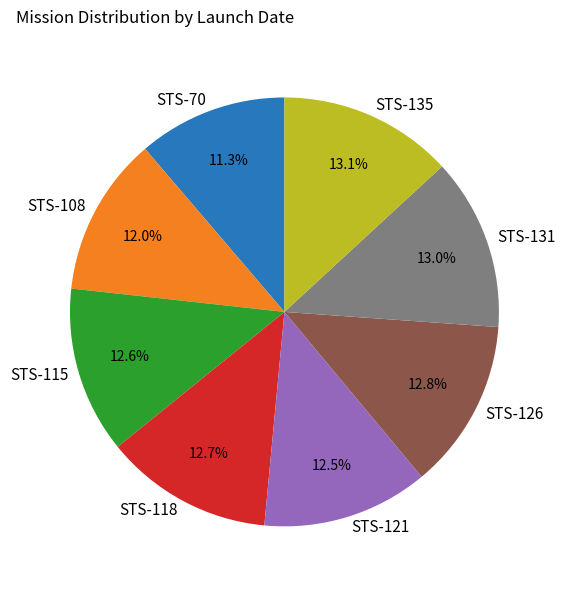

To the nearest percent, what portion does STS-126 represent?

13%